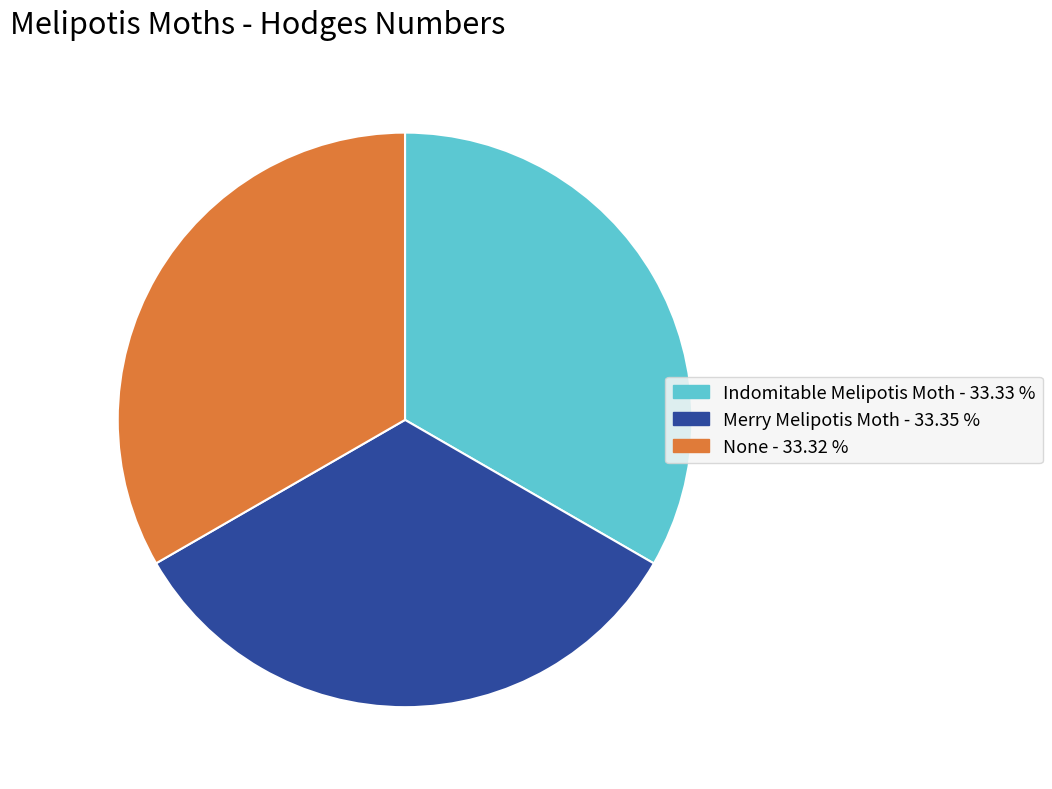

How many segments does this pie chart have?

3